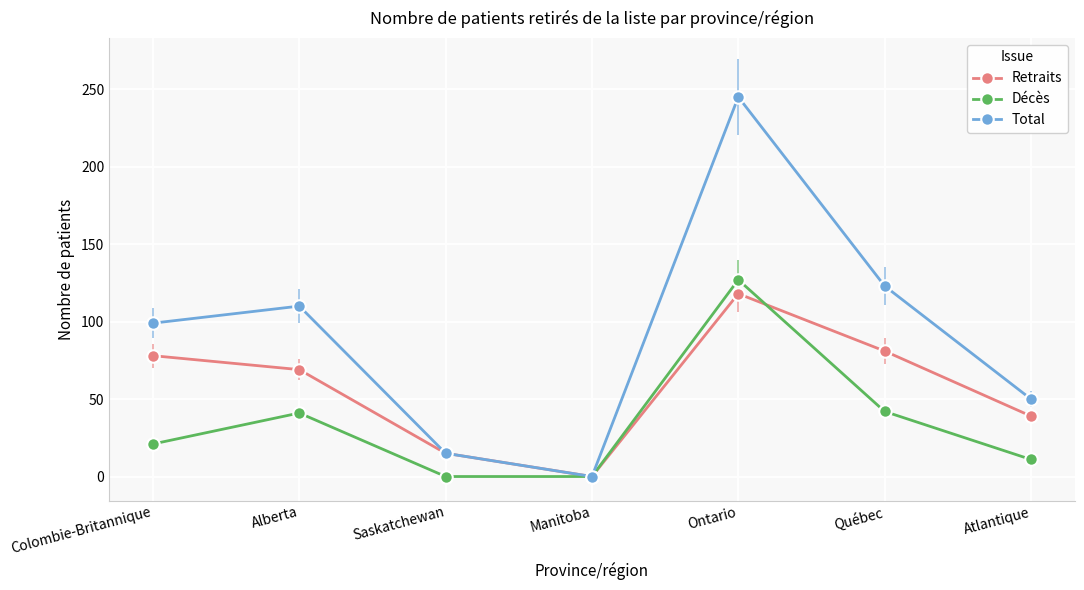

Which series changed the most between Colombie-Britannique and Alberta?

Décès